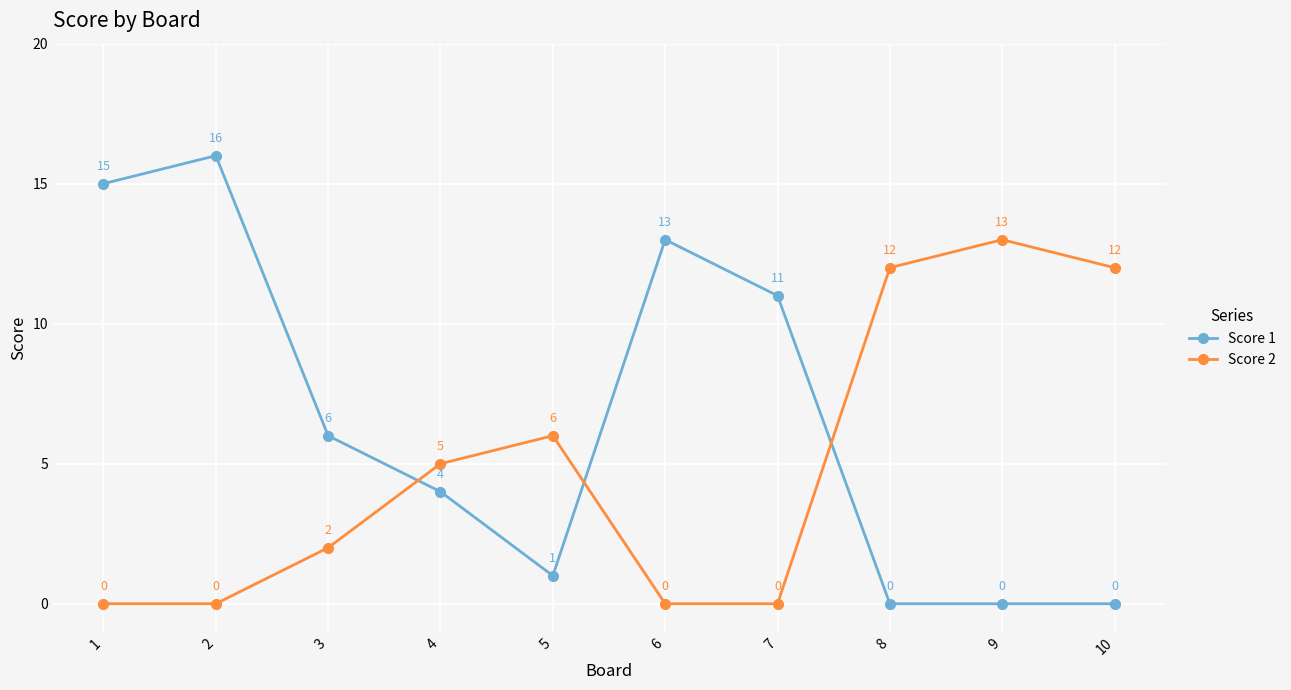

Between which two adjacent categories do Score 2 and Score 1 first intersect?

3 and 4